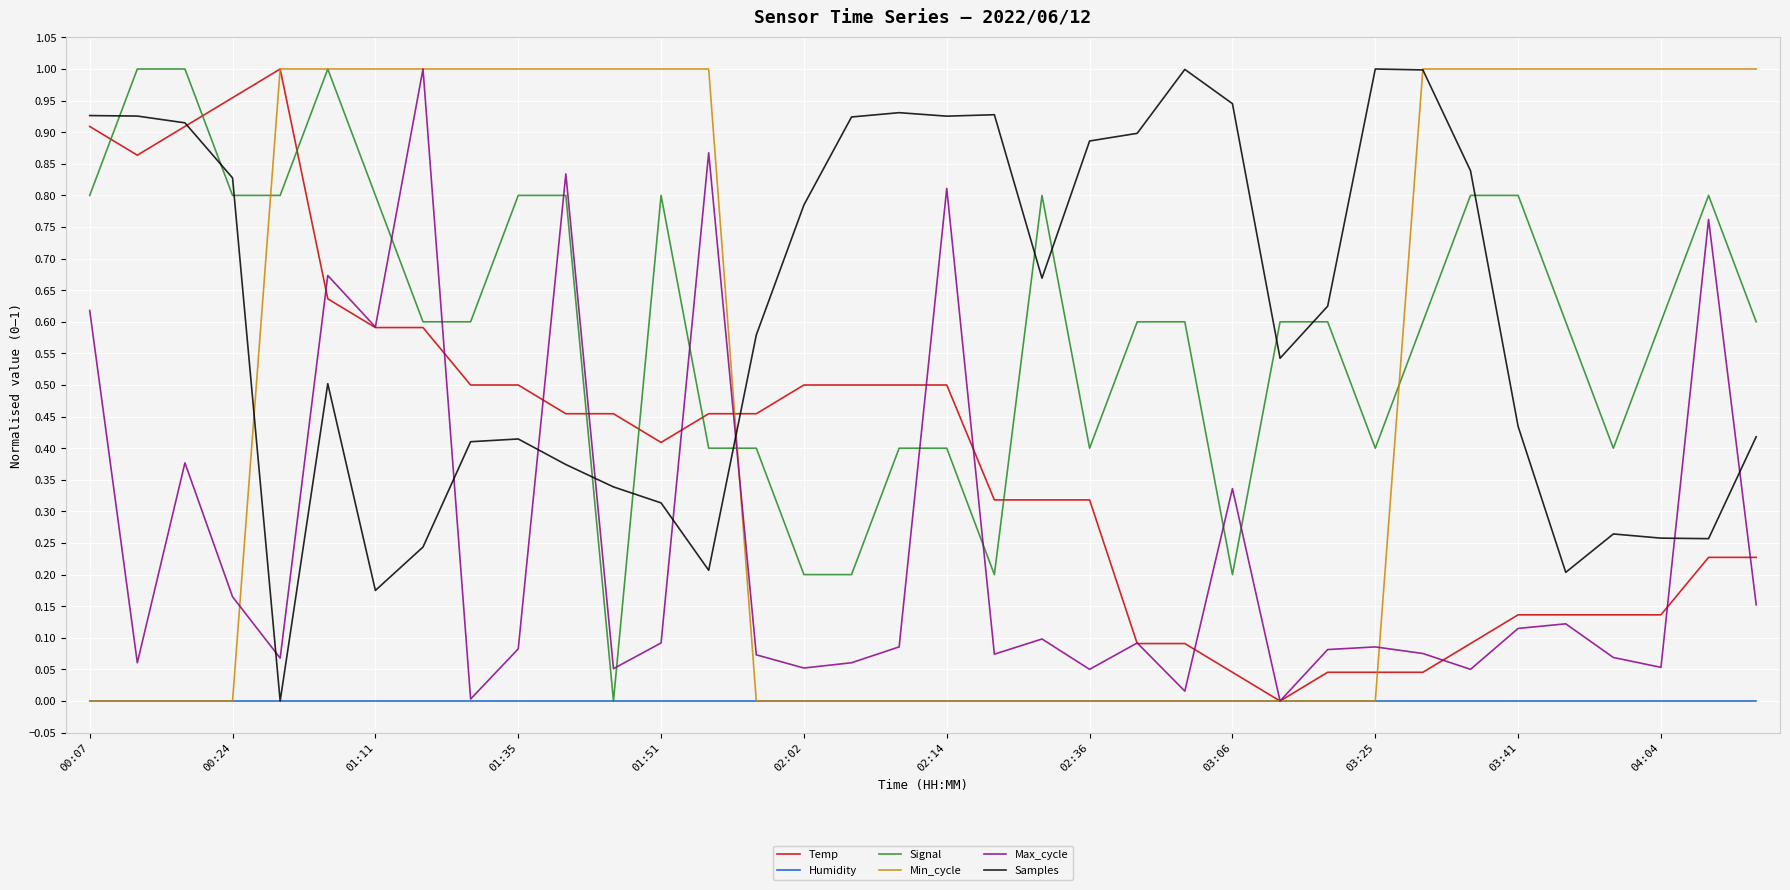

Is this an area chart (filled region under the line)?

No